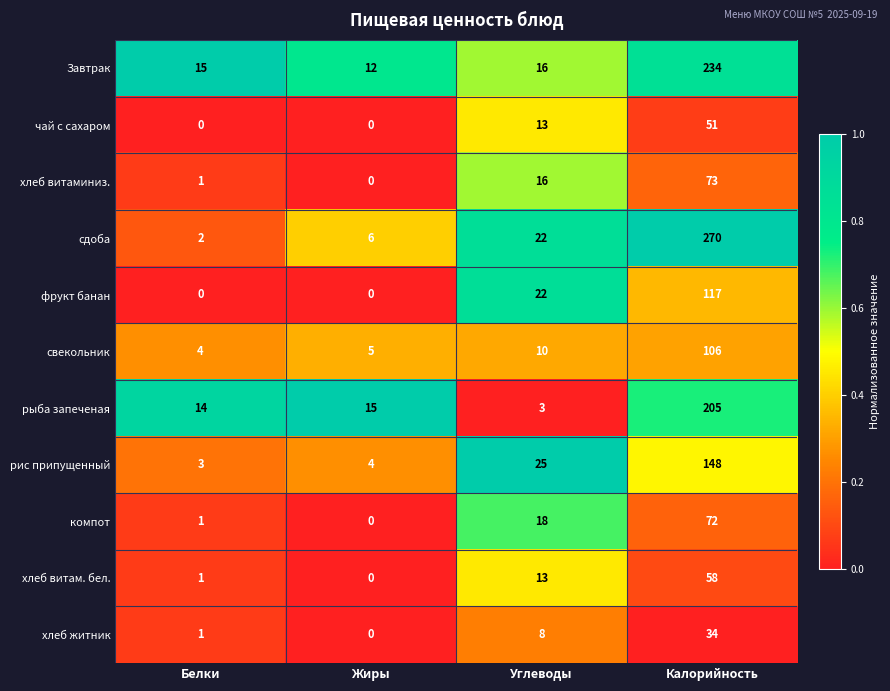

What is the difference between the хлеб житник values at Калорийность and Углеводы?

26